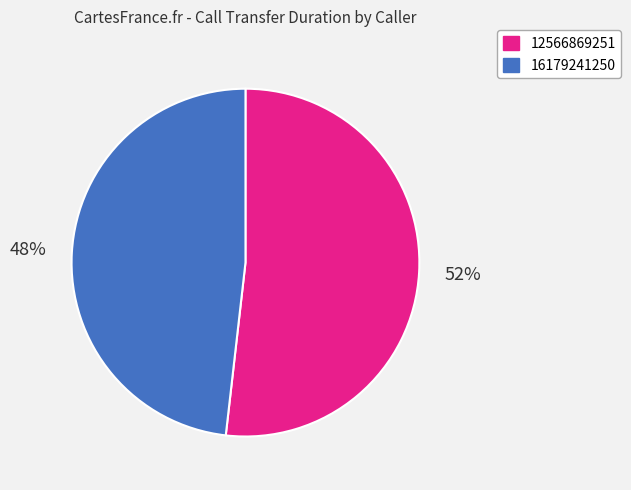

What is the ratio of the value at 12566869251 to the value at 16179241250?

1.1